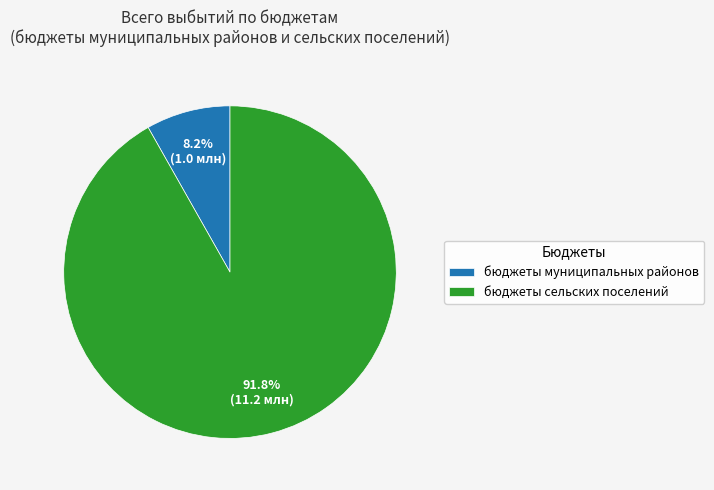

To the nearest percent, what is the difference between the largest and smallest slice percentages?

84%